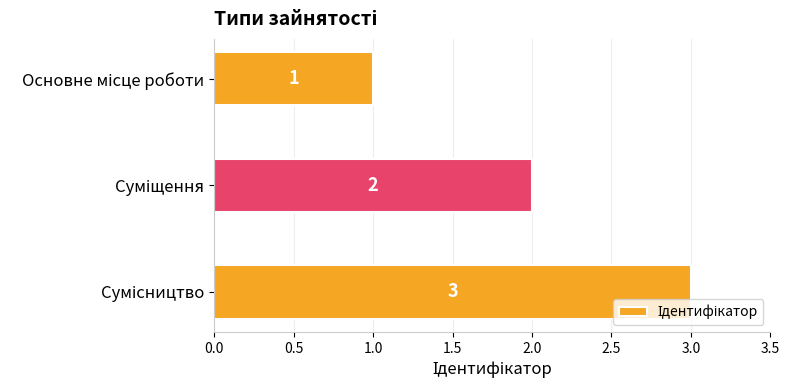

How many values are between 1 and 3?

3